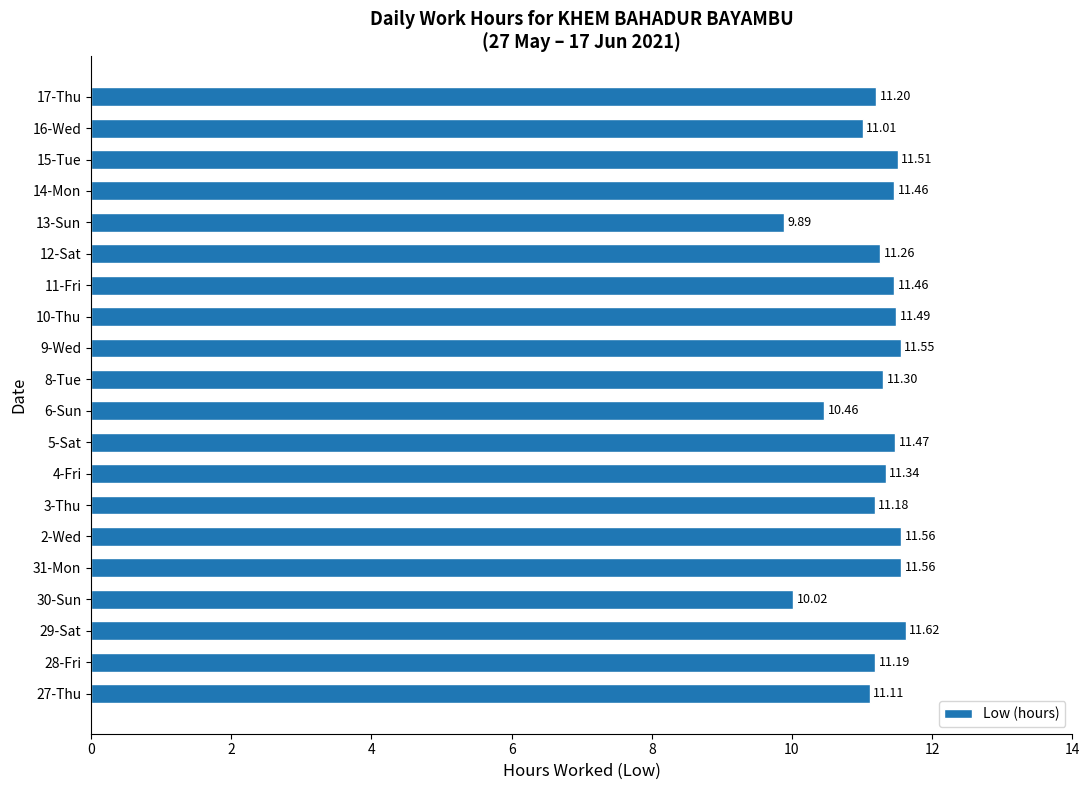

What is the change in value from 9-Wed to 12-Sat?

-0.3